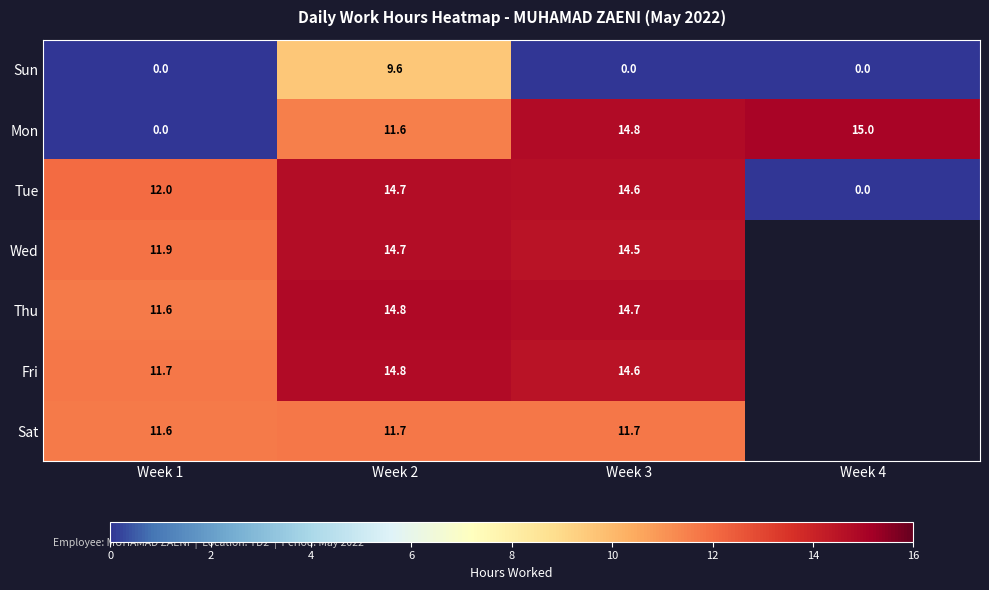

Where does the Mon series first go above 14?

Week 3